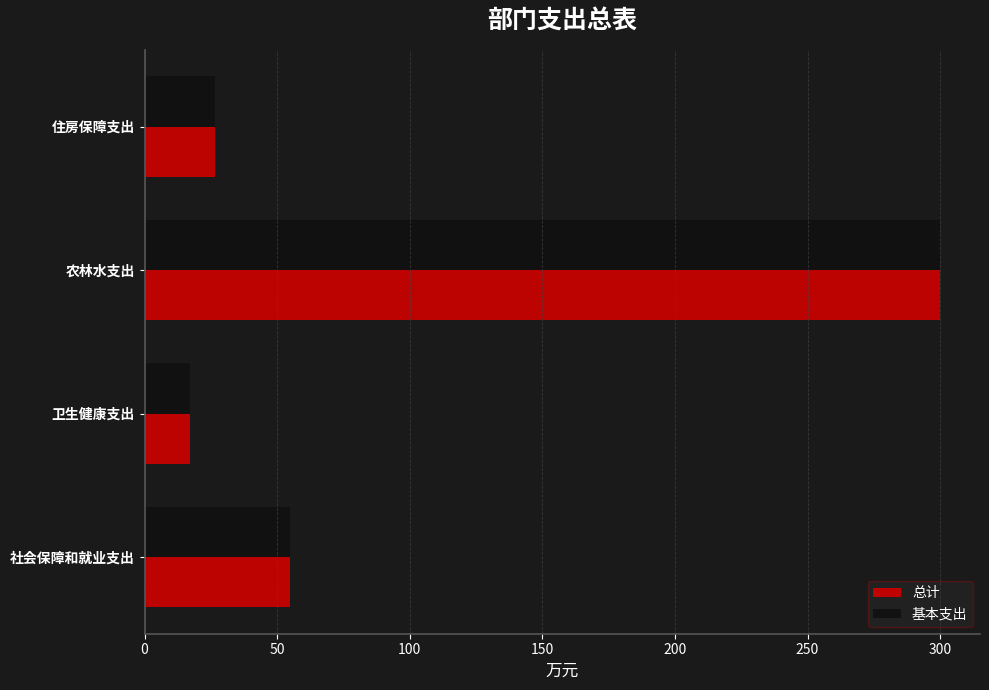

What is the difference between the 总计 values at 农林水支出 and 卫生健康支出?

282.8